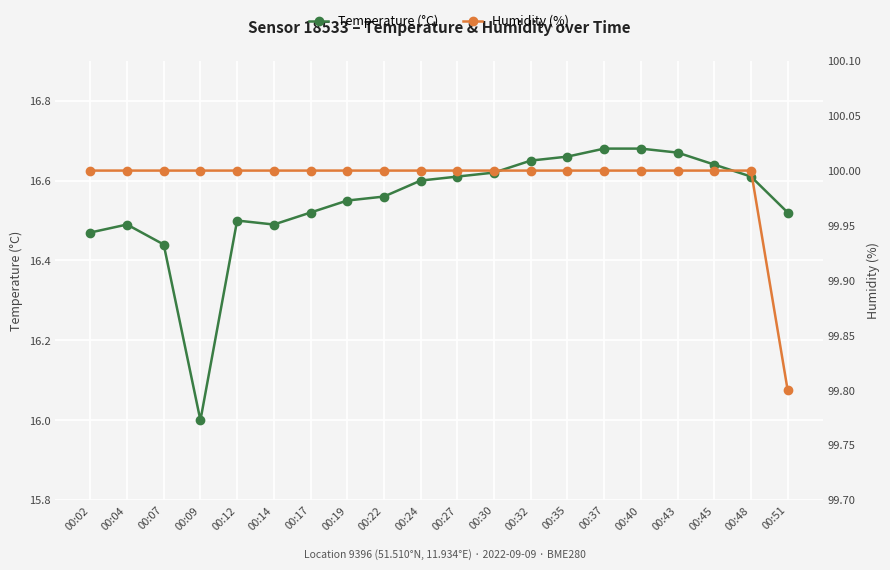

Which category has the highest value in the Temperature (°C) series?

00:37